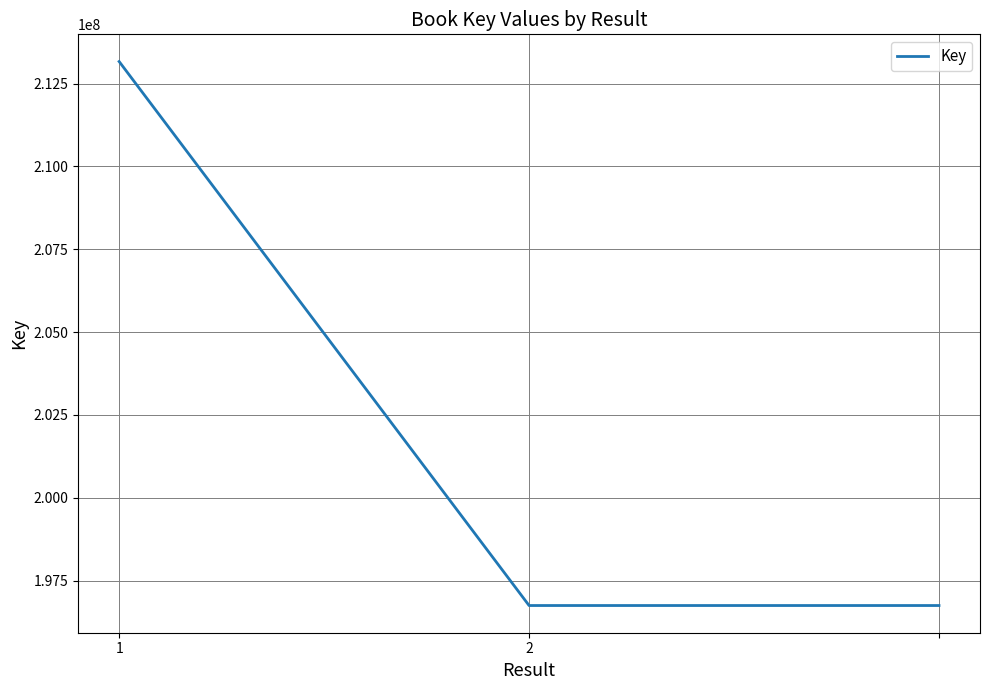

How many lines are shown in the chart?

1